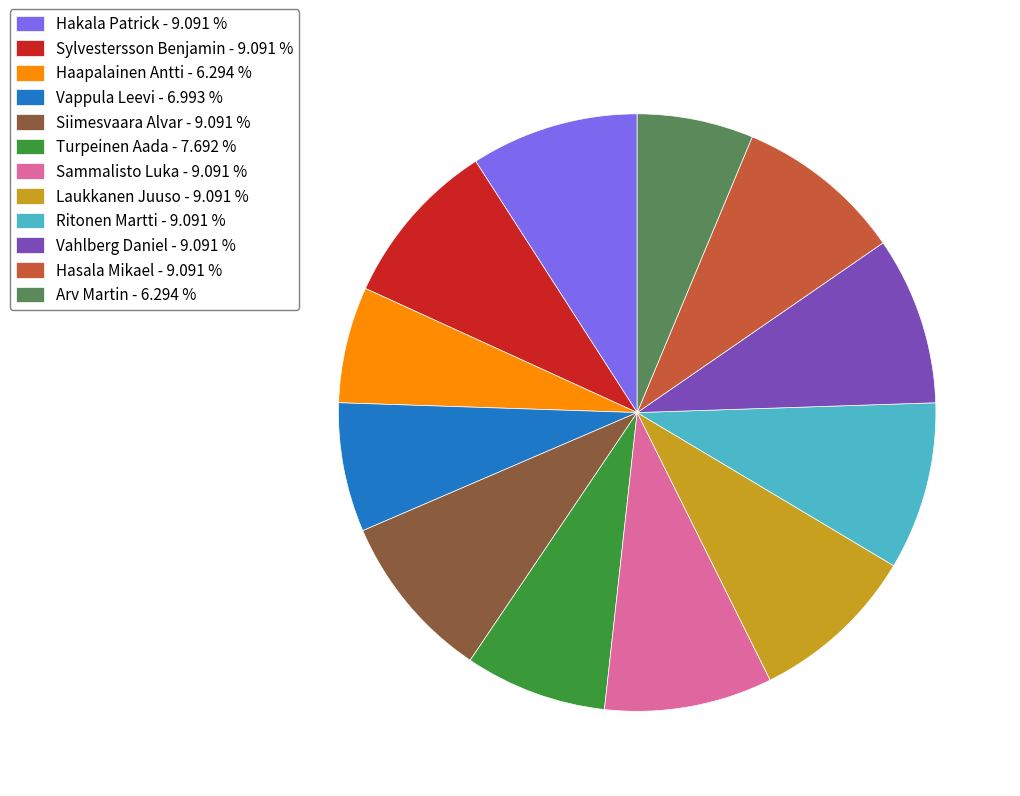

Combined, do Haapalainen Antti and Arv Martin account for over 50%?

No